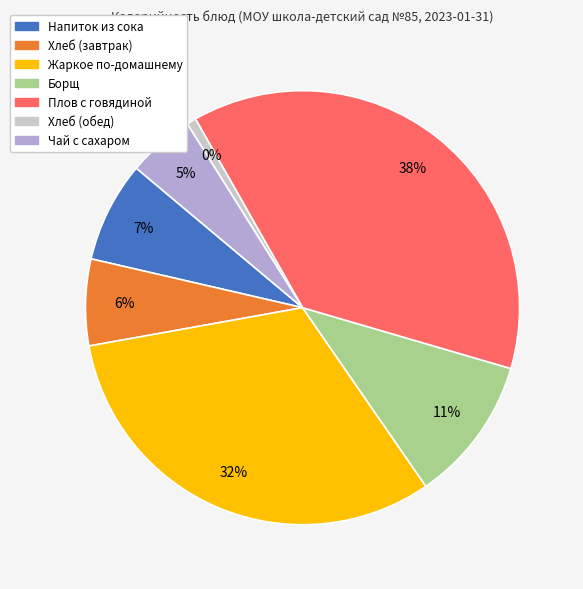

What is the ratio of the value at Хлеб (обед) to the value at Хлеб (завтрак)?

0.1